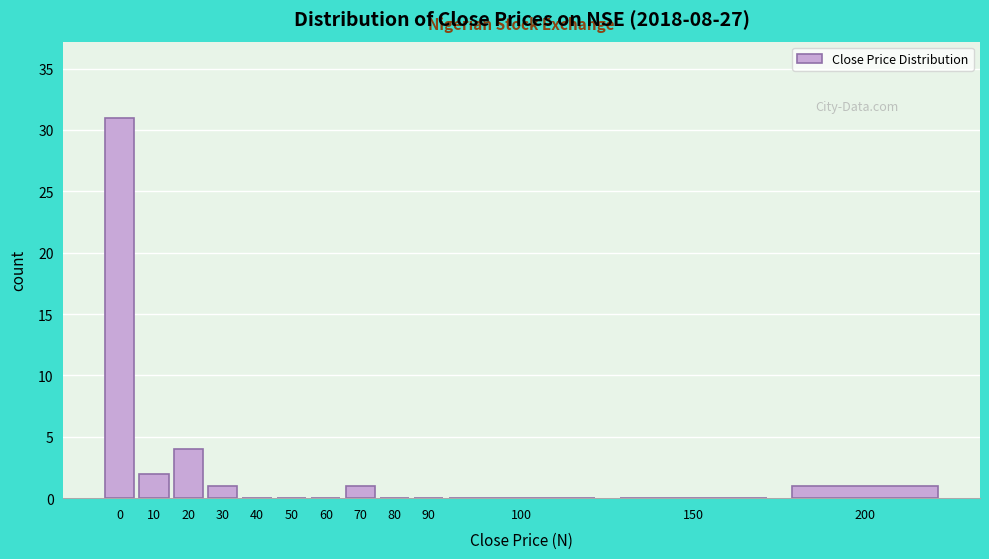

Reading left to right, what are all the values shown in this chart?

0=31	10=2	20=4	30=1	40=0	50=0	60=0	70=1	80=0	90=0	100=0	150=0	200=1